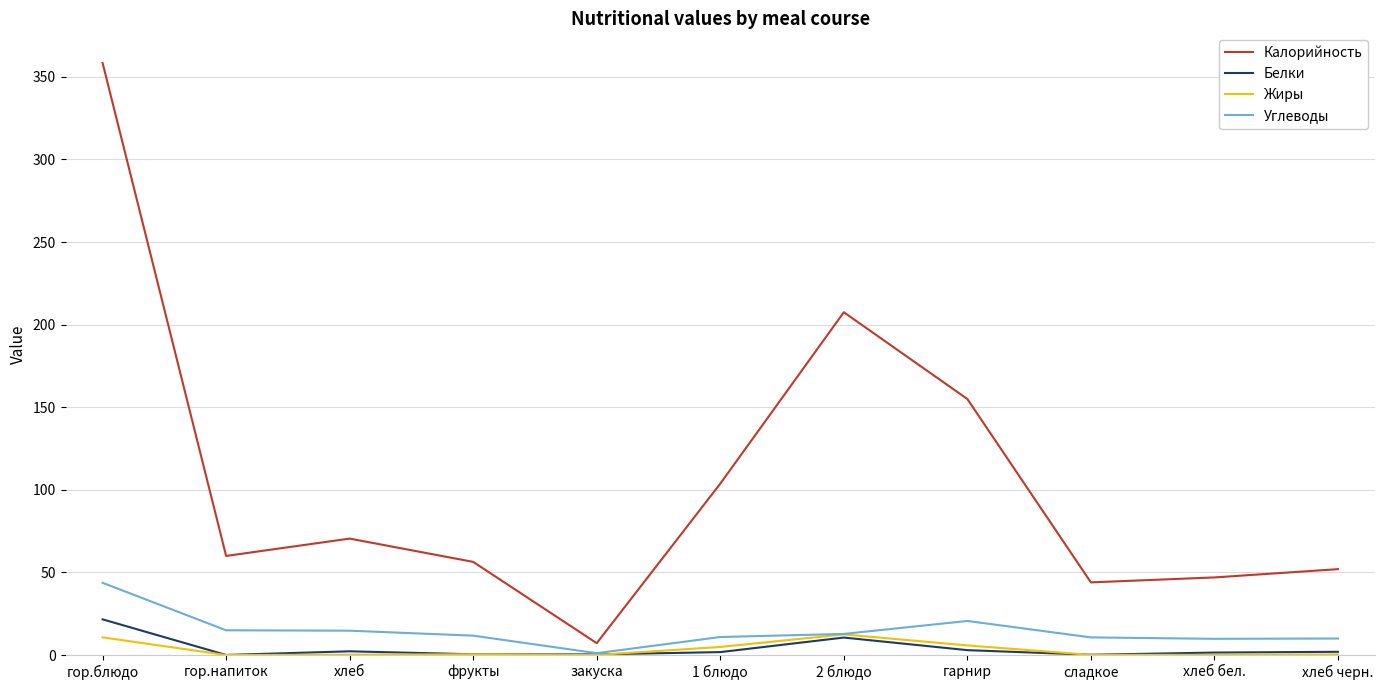

Which series has the largest range (max minus min)?

Калорийность